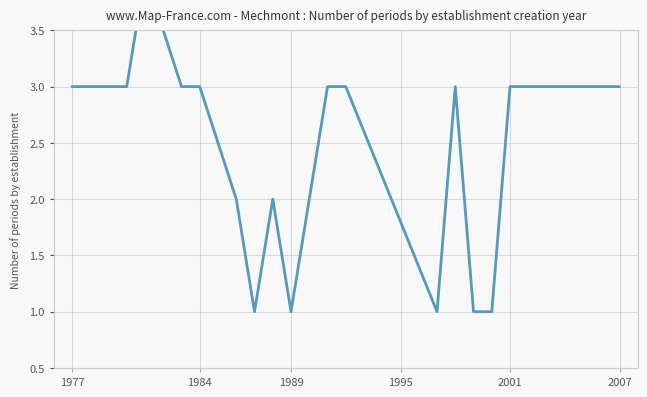

Is this an area chart (filled region under the line)?

No